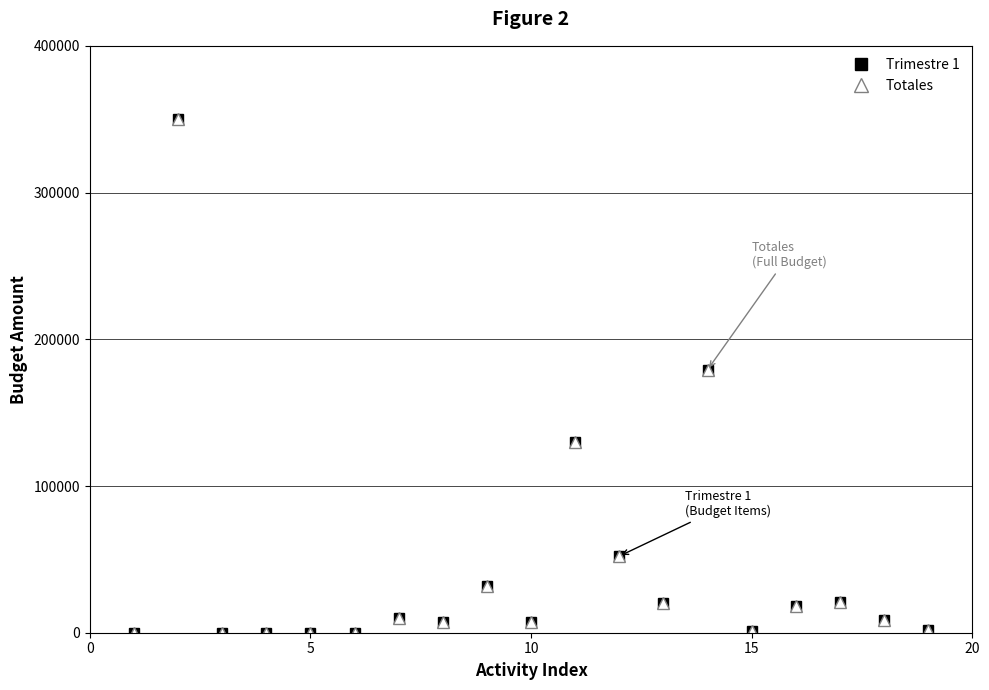

Reading right to left, list all the values displayed in this chart.

Trimestre 1: 2000	8500	21000	18000	1000	179200	20000	52200	130000	7000	32000	7500	10000	0	0	0	0	349999	73
Totales: 2000	8500	21000	18000	1000	179200	20000	52200	130000	7000	32000	7500	10000	0	0	0	0	349999	73